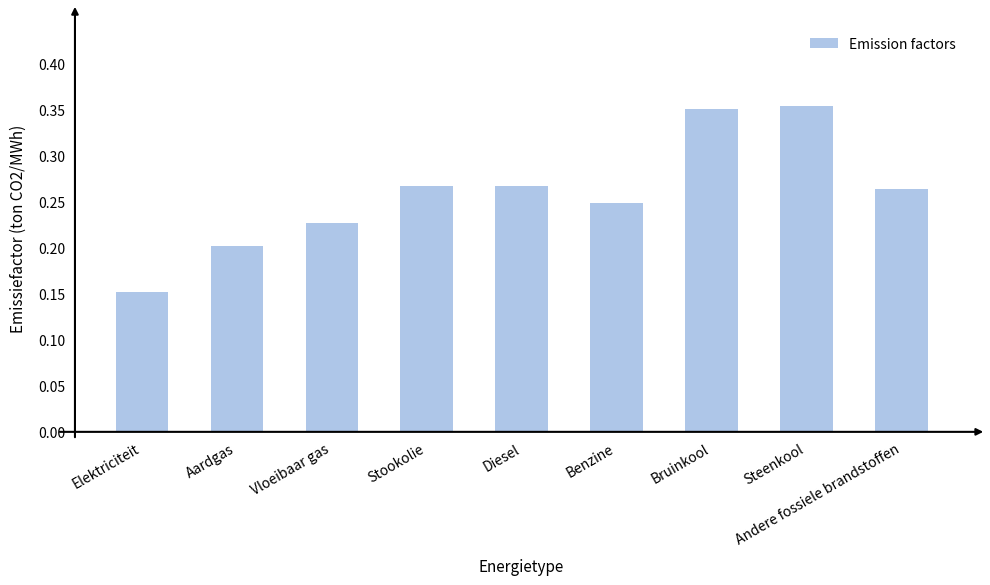

Count the values in the range 0 to 1.

9